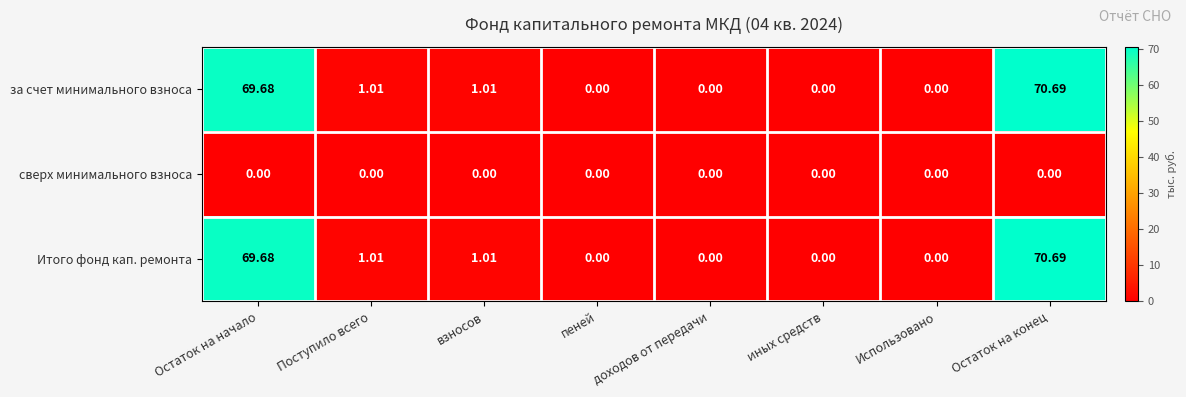

Is the value of Итого фонд кап. ремонта at Поступило всего greater than the value of за счет минимального взноса at пеней?

Yes